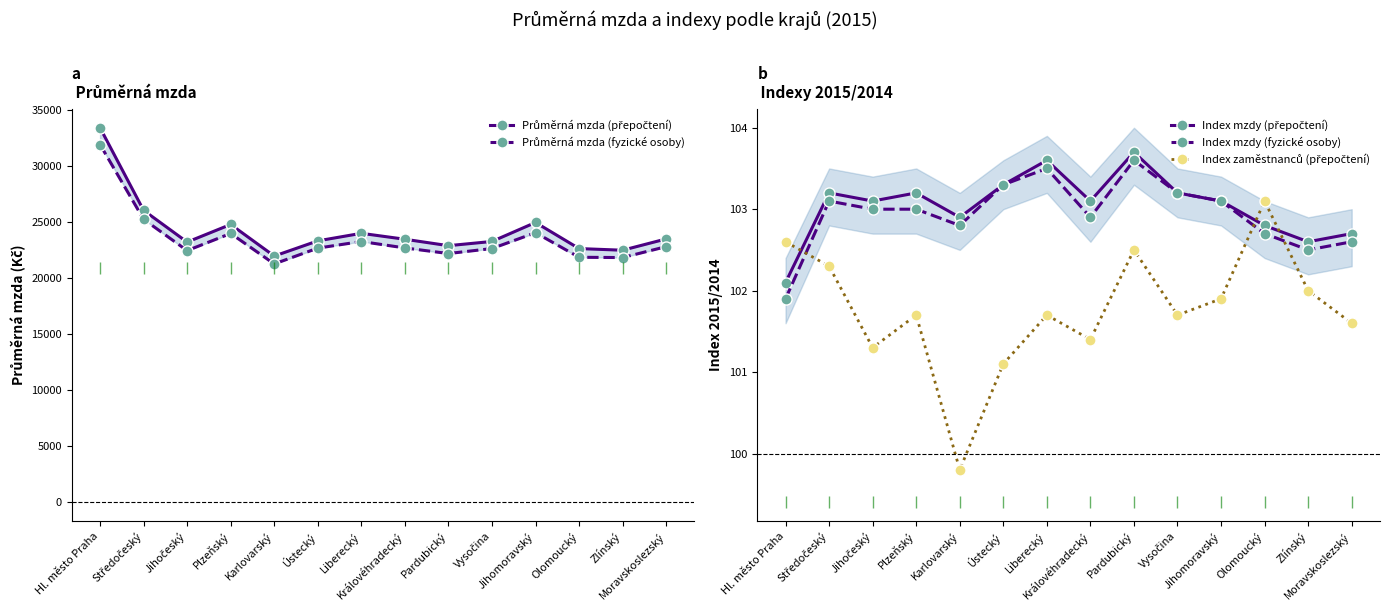

What is the label of the 3rd point from the right?

Olomoucký